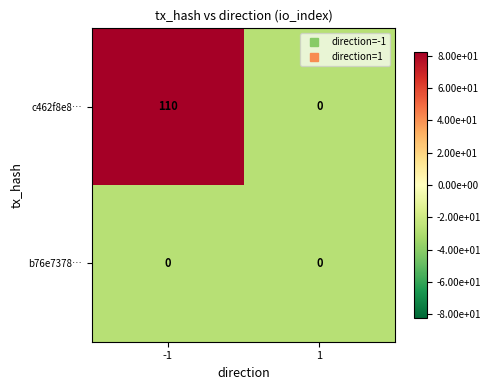

Count the number of categories in the chart.

2